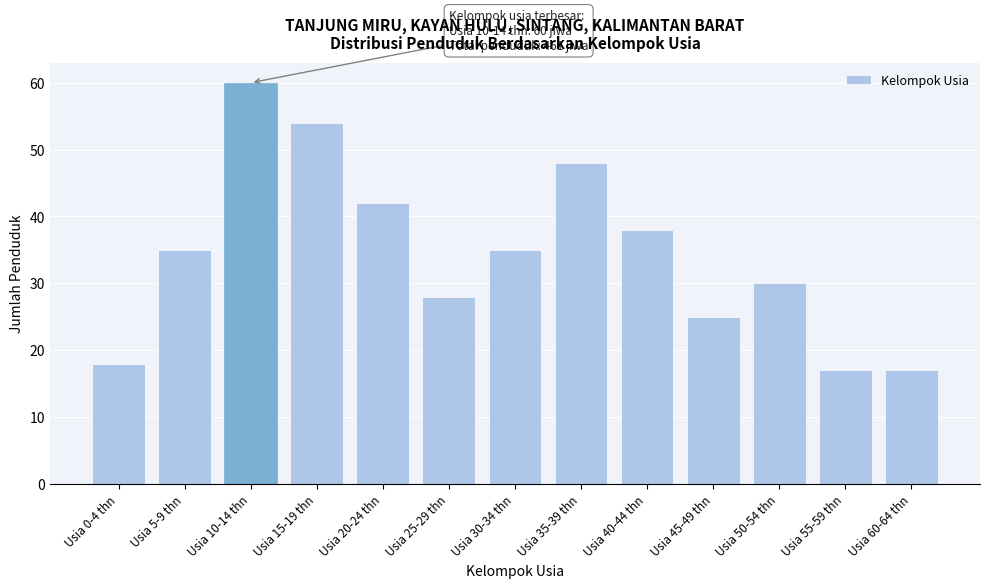

Reading right to left, list all the values displayed in this chart.

Usia 60-64 thn=17	Usia 55-59 thn=17	Usia 50-54 thn=30	Usia 45-49 thn=25	Usia 40-44 thn=38	Usia 35-39 thn=48	Usia 30-34 thn=35	Usia 25-29 thn=28	Usia 20-24 thn=42	Usia 15-19 thn=54	Usia 10-14 thn=60	Usia 5-9 thn=35	Usia 0-4 thn=18